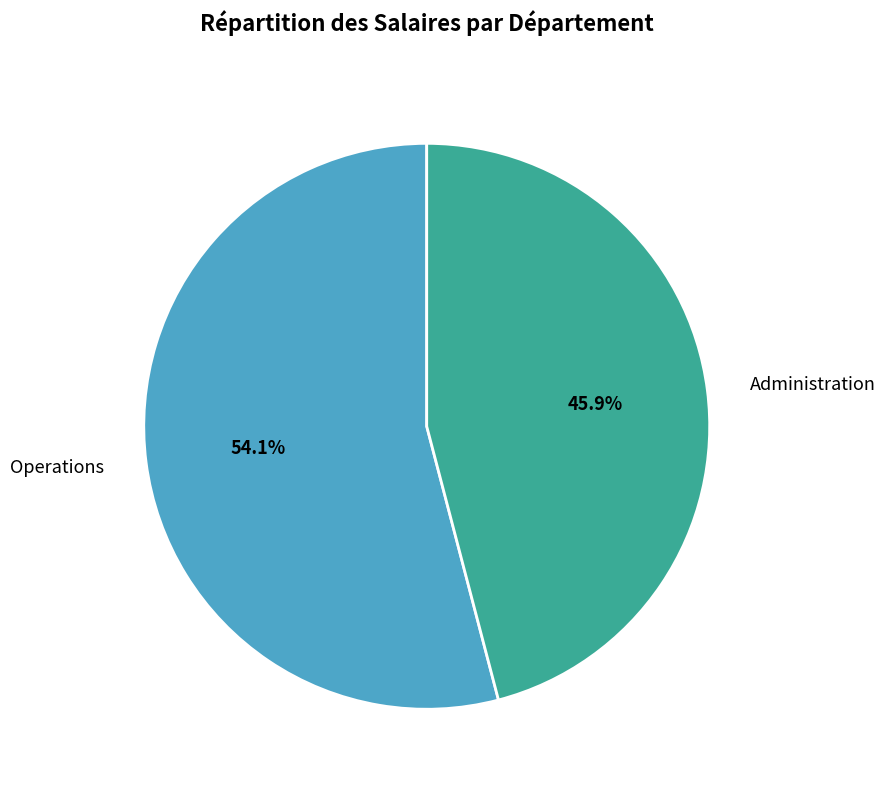

Which slice is the smallest?

Administration